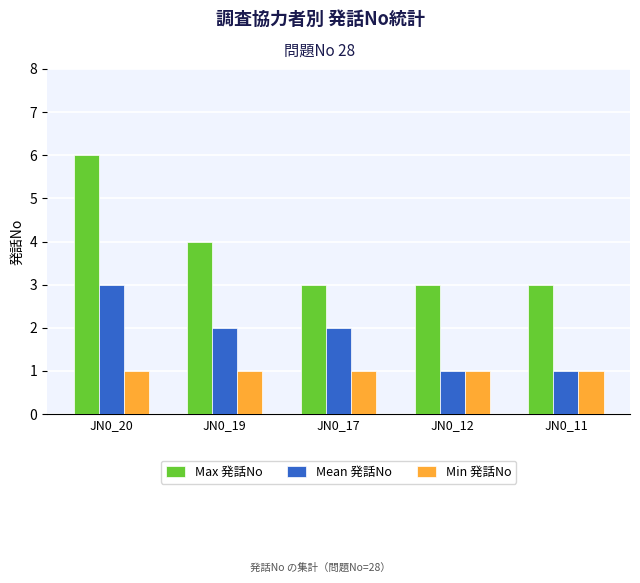

How many Mean 発話No values are between 1 and 2?

4